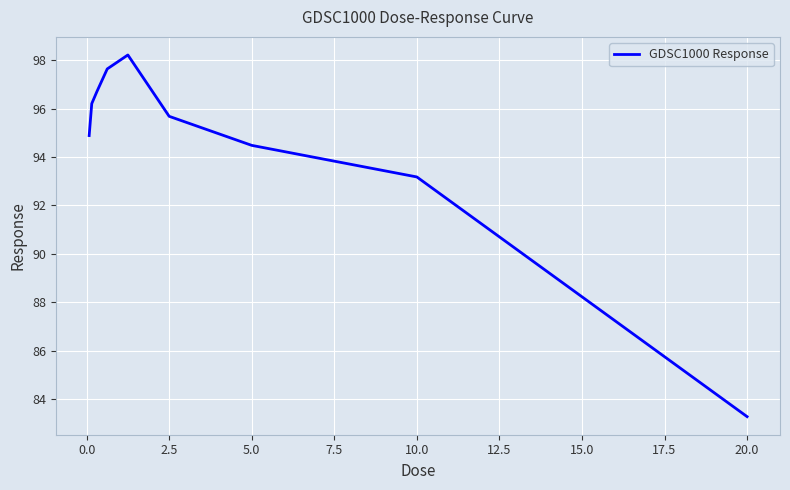

What is the minimum value shown in the chart?

83.3